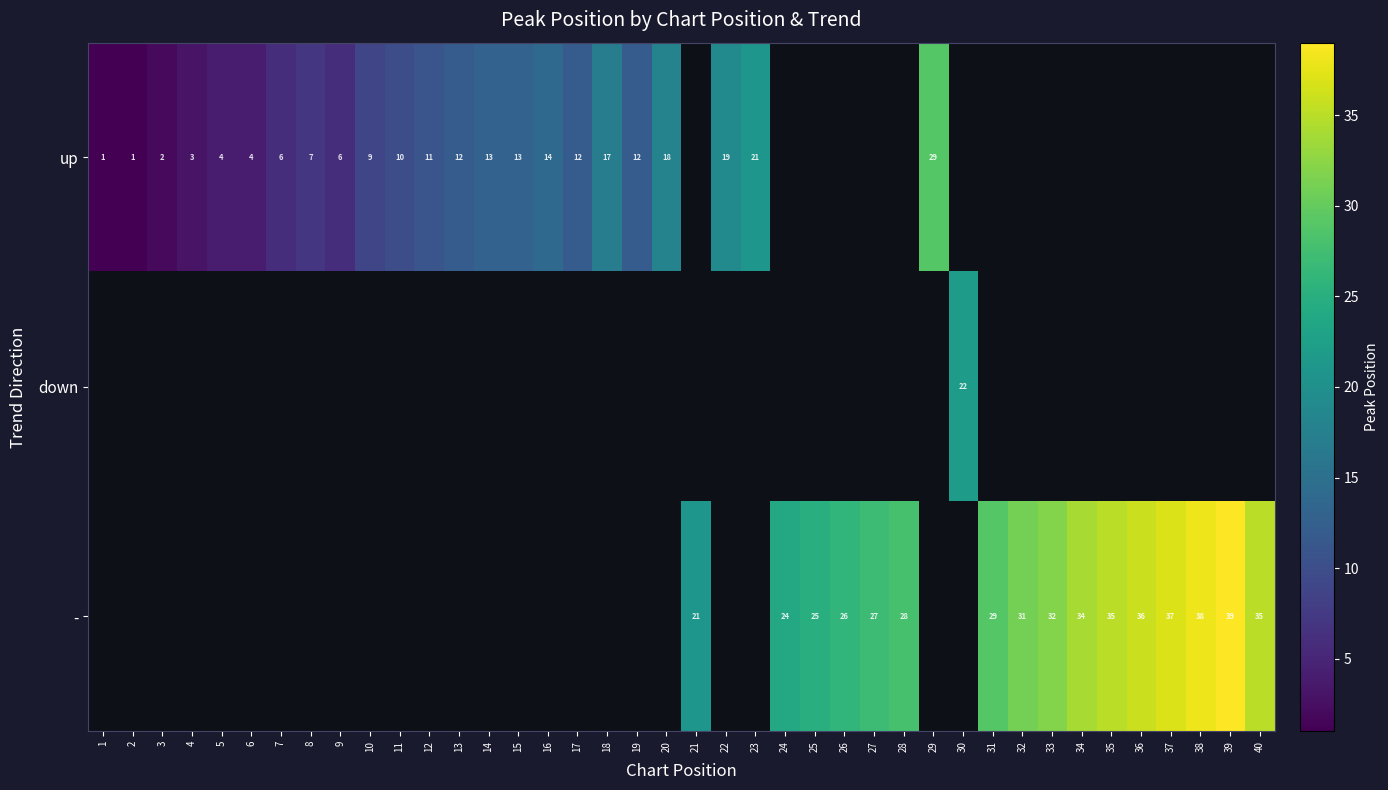

What is the greatest value displayed?

39.0